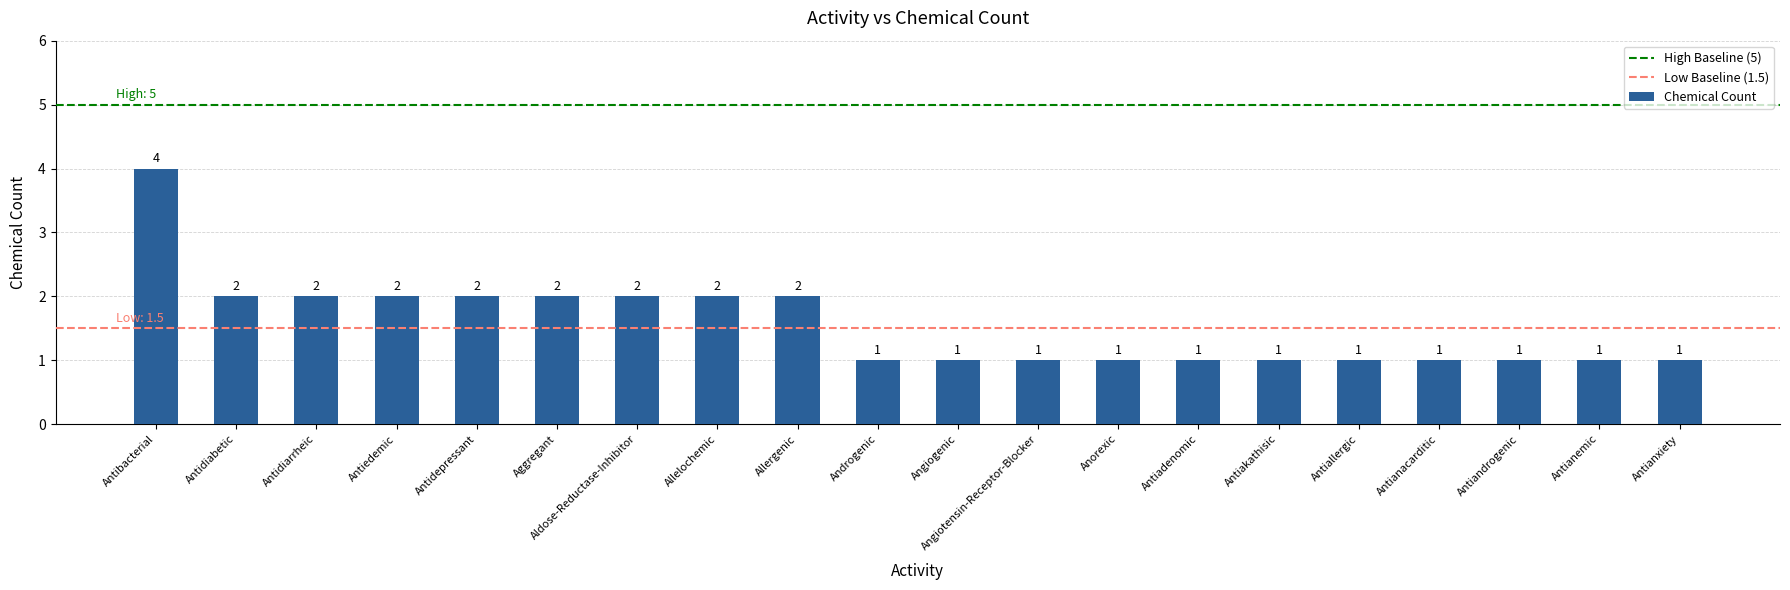

Is it true that the value at Antianemic is 0?

False